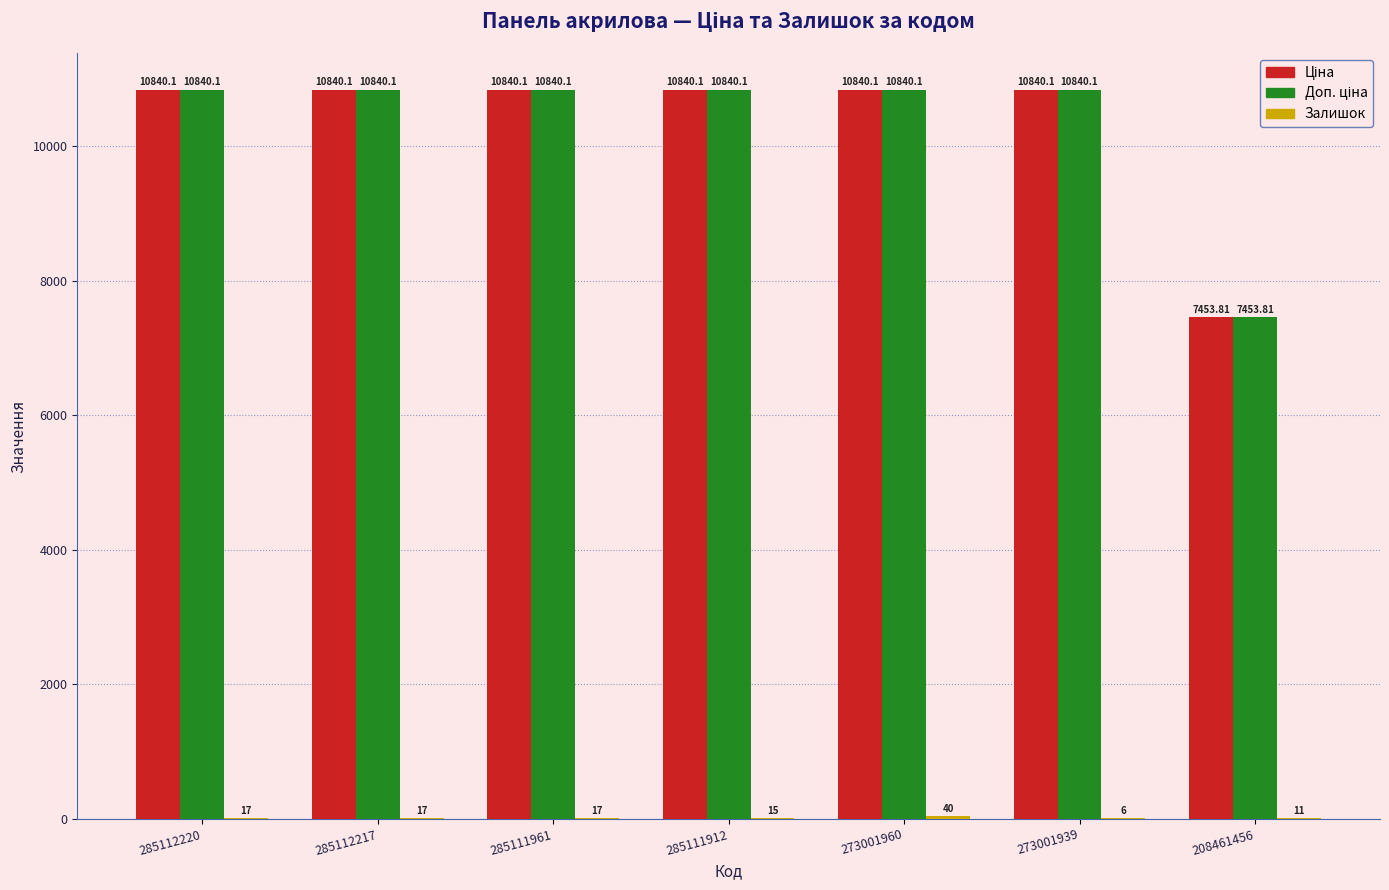

What is the total value across all series at 273001939?

21686.2